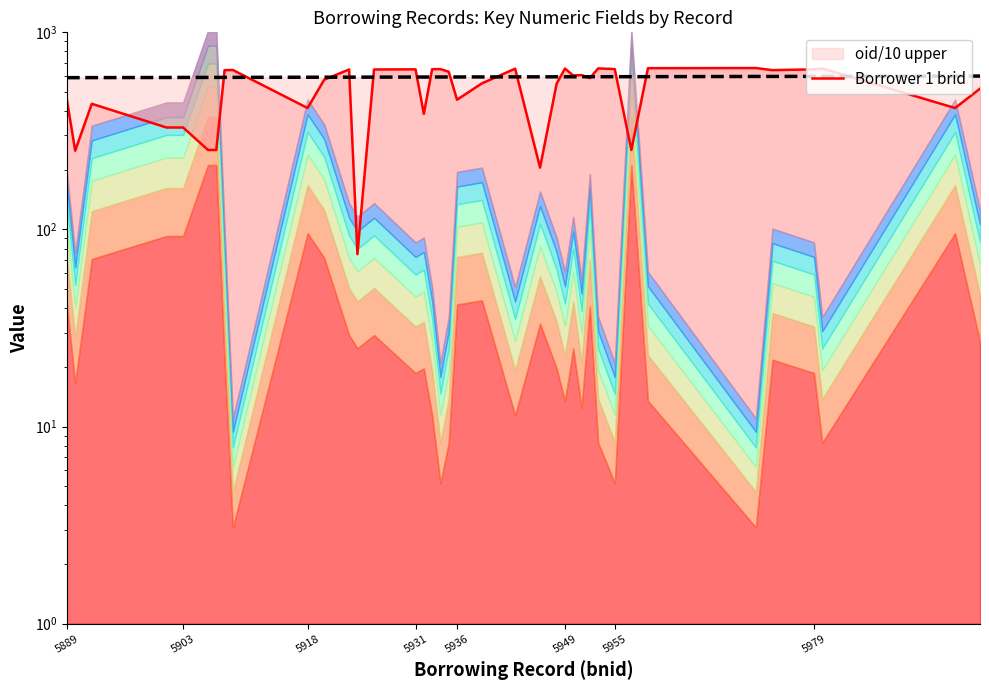

At how many categories does at least one series exceed 469?

39